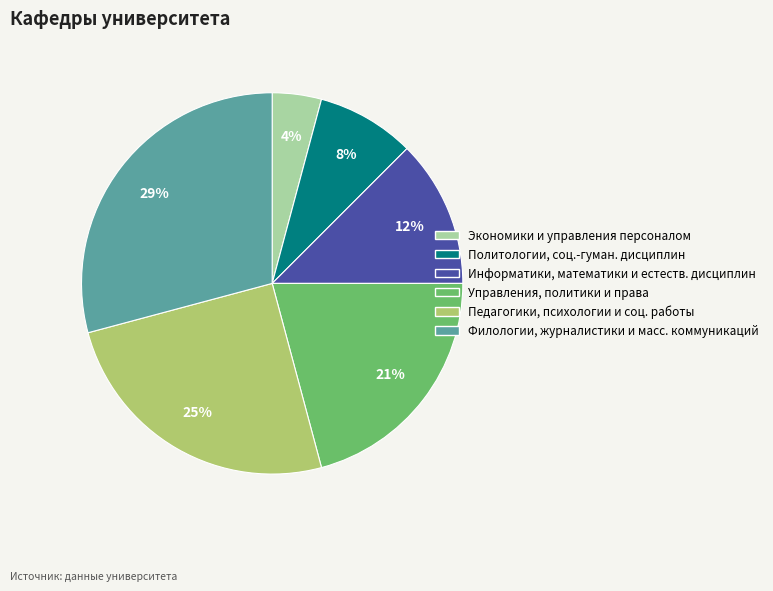

Does any single category account for the majority?

No